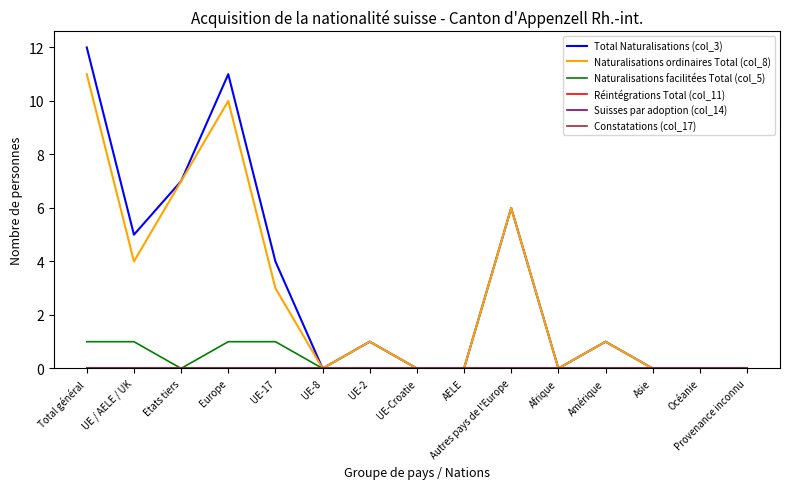

Which label corresponds to the largest value in the chart?

Total général